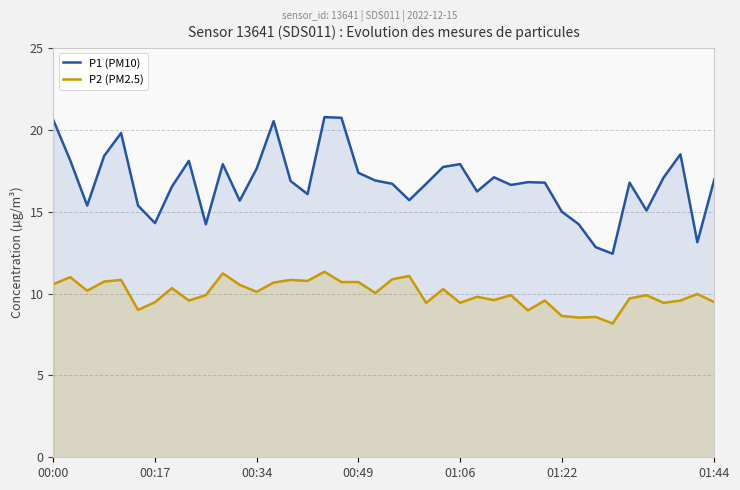

Which series has the largest range (max minus min)?

P1 (PM10)